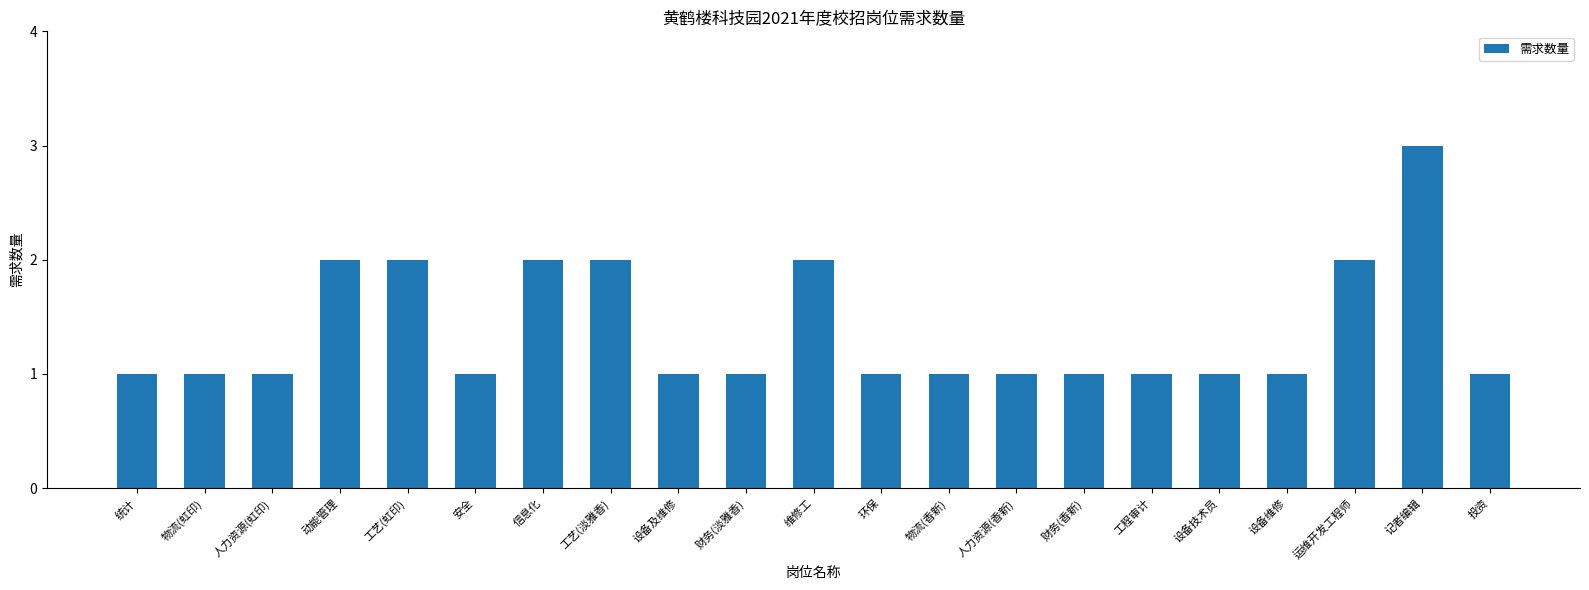

Between 设备技术员 and 运维开发工程师, which is larger?

运维开发工程师